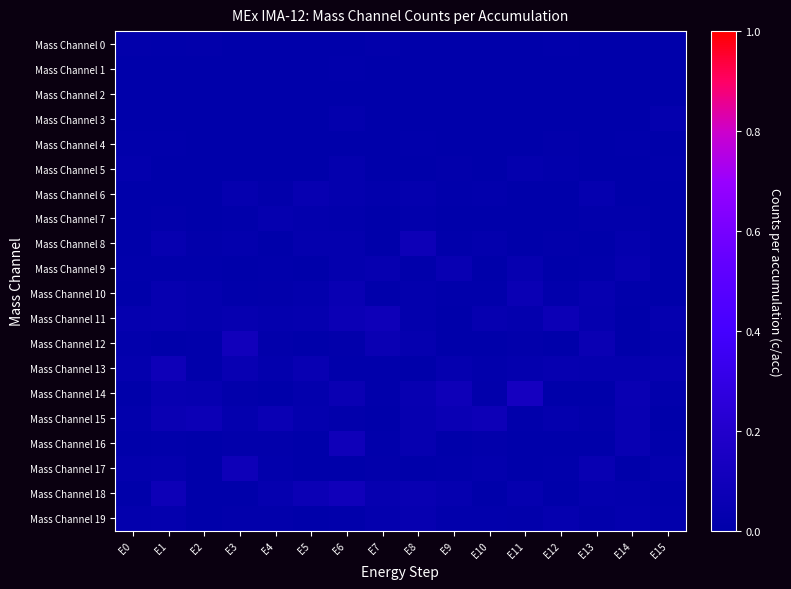

Which category has the lowest value across all series?

E3